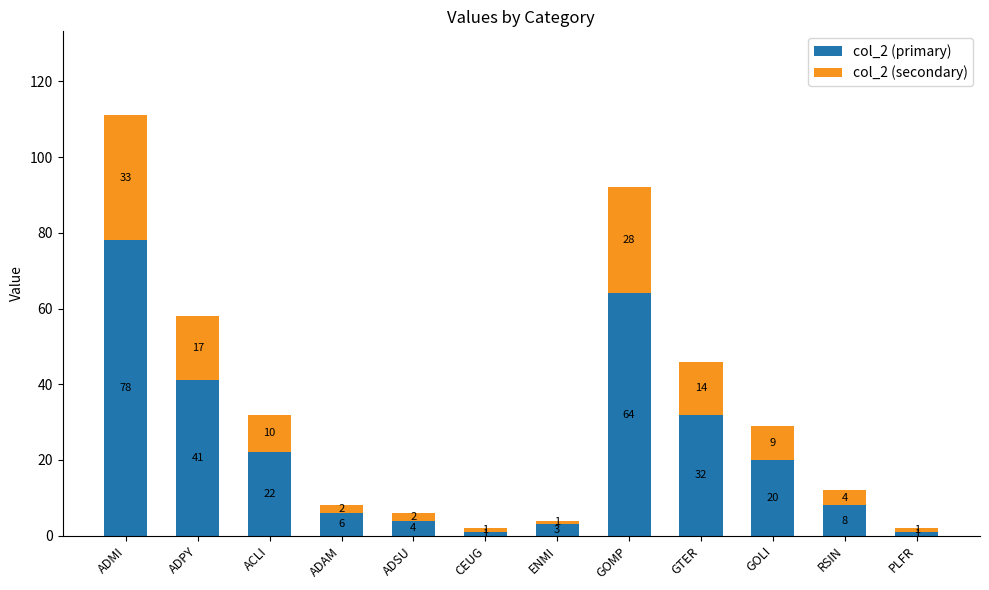

What is the total value across all series at ACLI?

32